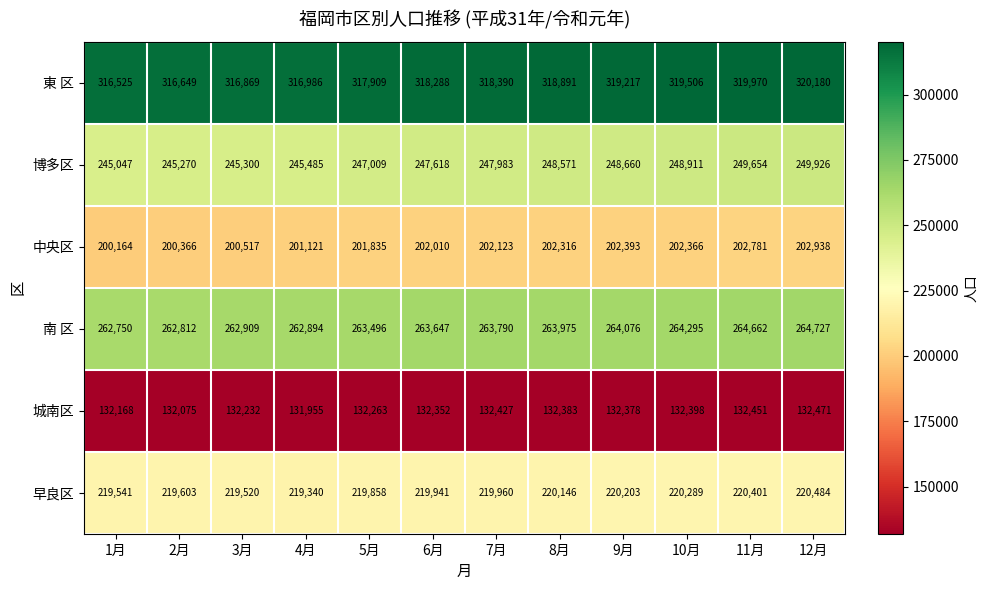

Which category has the highest value across all series?

12月